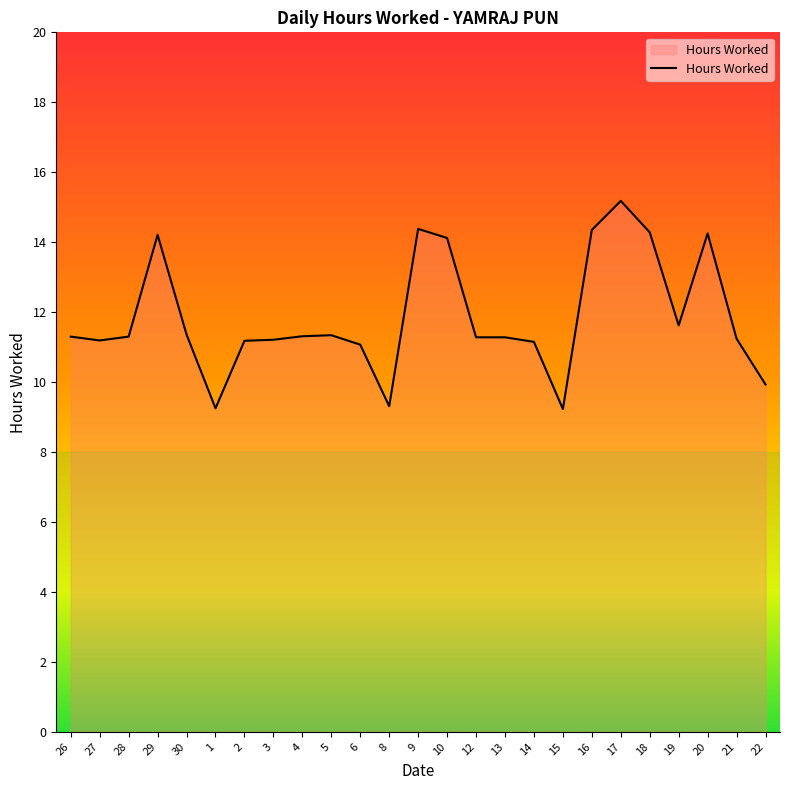

At which label does the data first exceed 11?

26